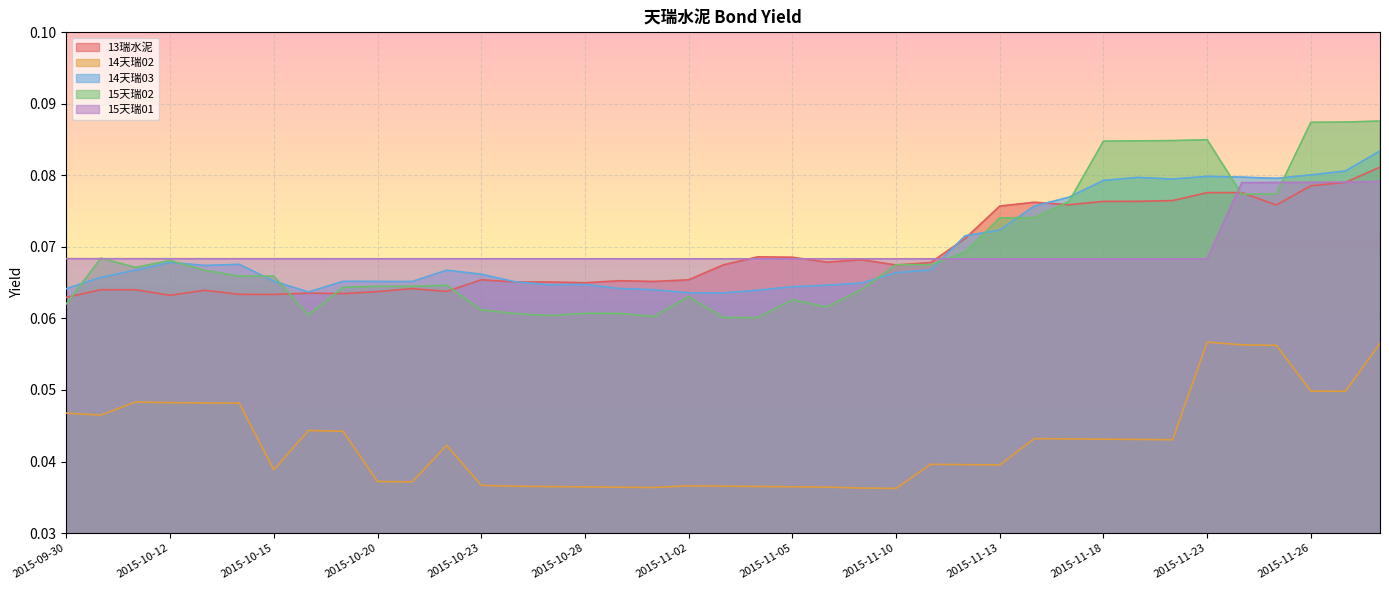

What position from the left is 2015-10-13?

5